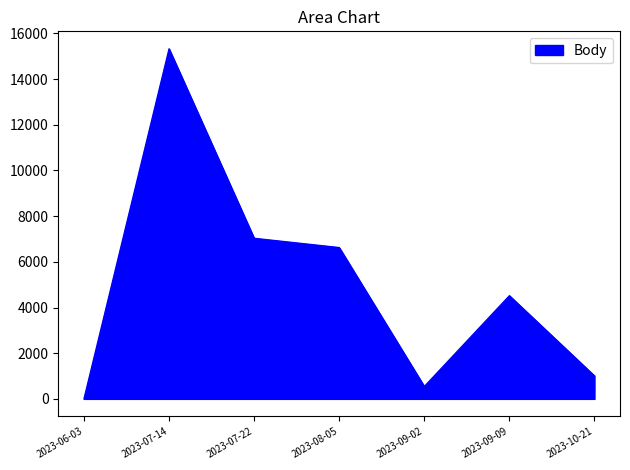

Which label corresponds to the largest value in the chart?

2023-07-14